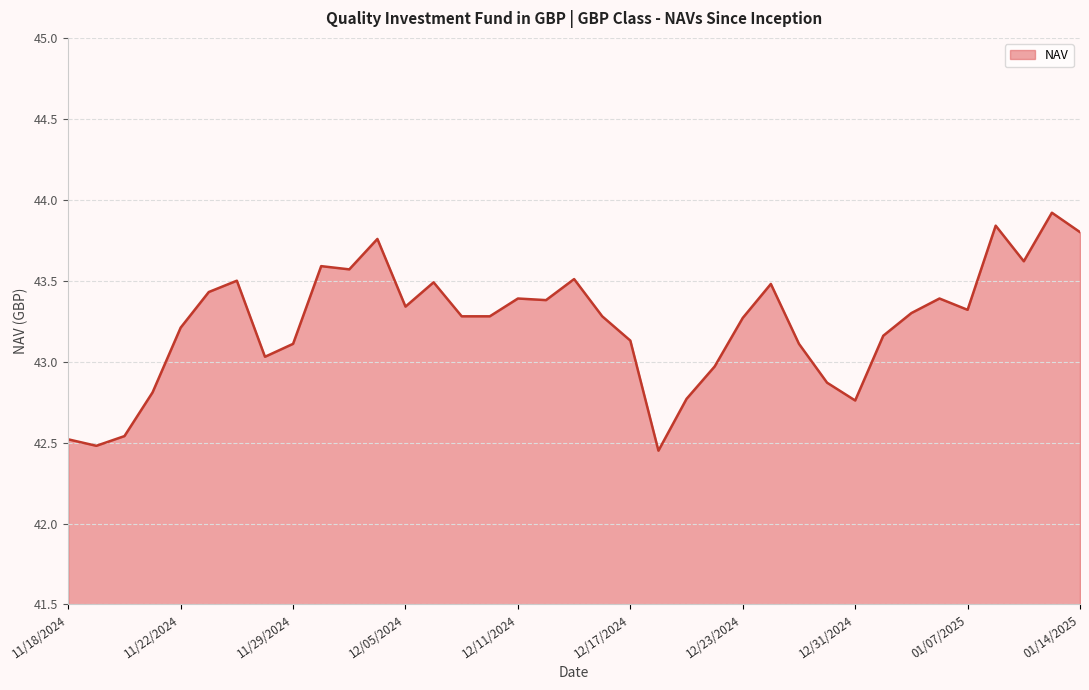

What is the difference between the maximum and minimum values?

1.5